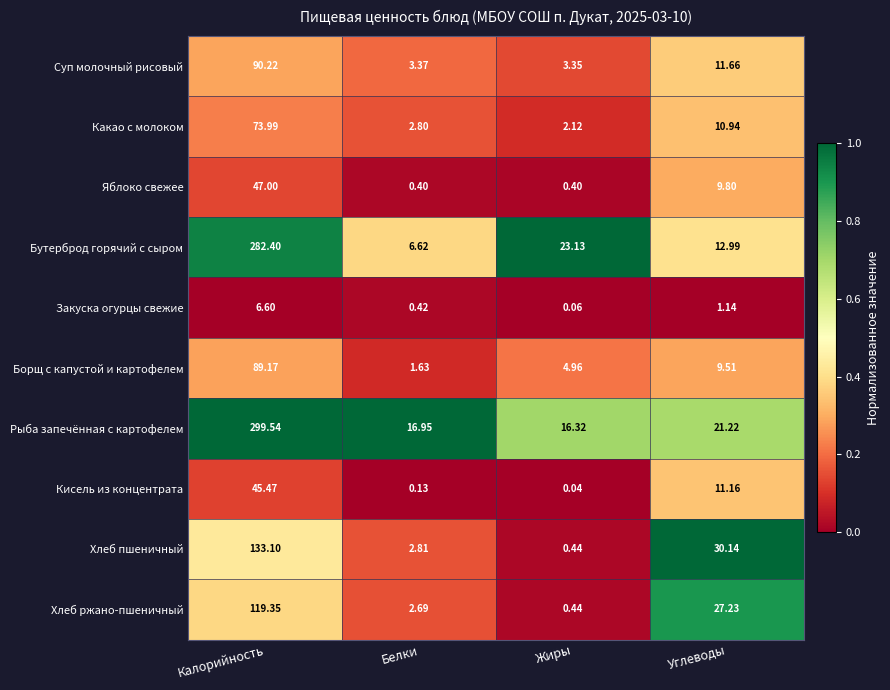

Which category has the lowest value in the Борщ с капустой и картофелем series?

Белки